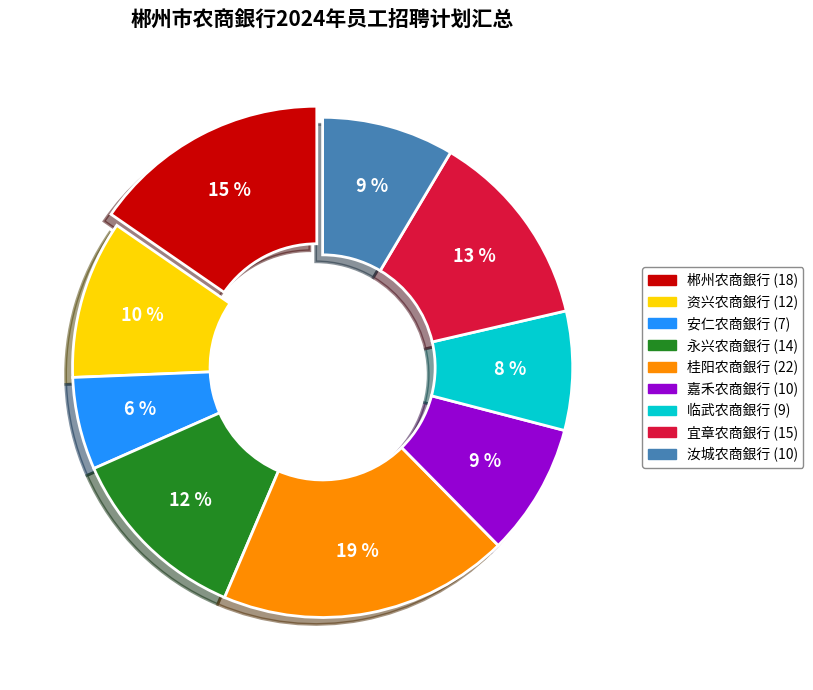

To the nearest percent, what is the average slice percentage?

11%